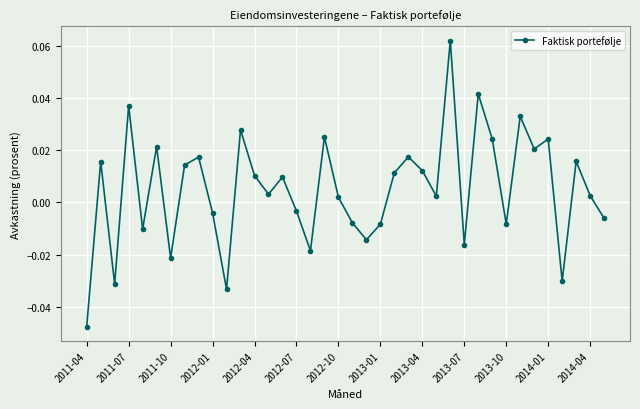

How many interior local peaks (higher than both neighbors) does the data have?

13